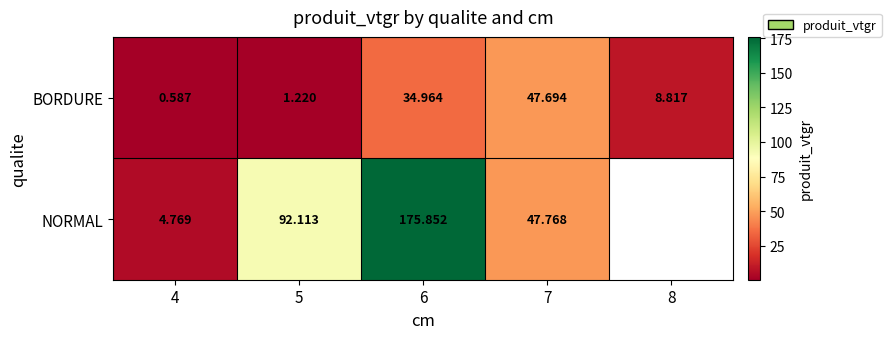

Is it true that NORMAL equals 7.2 at 4?

False